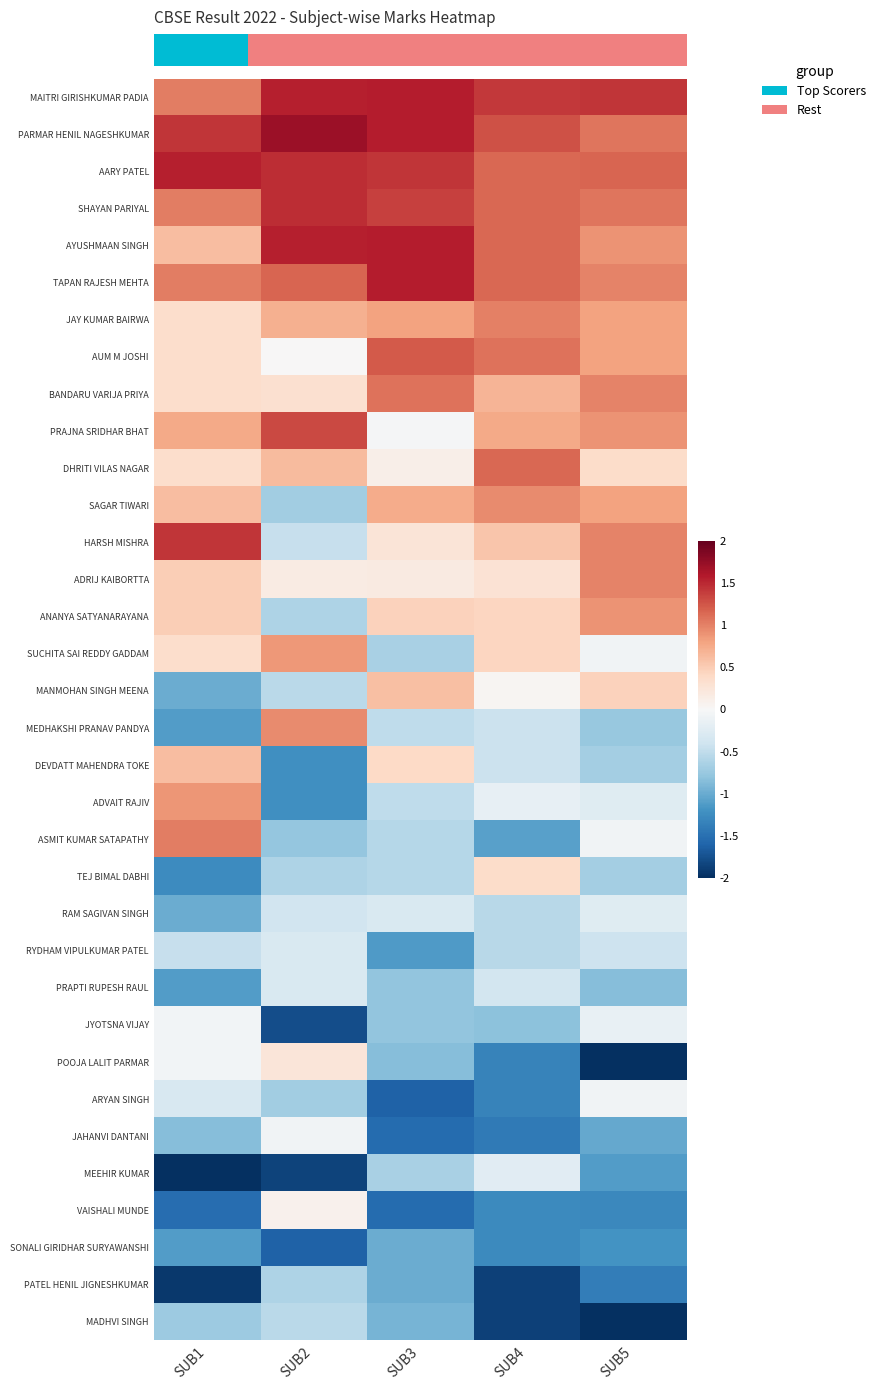

Between SUB5 and SUB2, which is larger?

SUB2